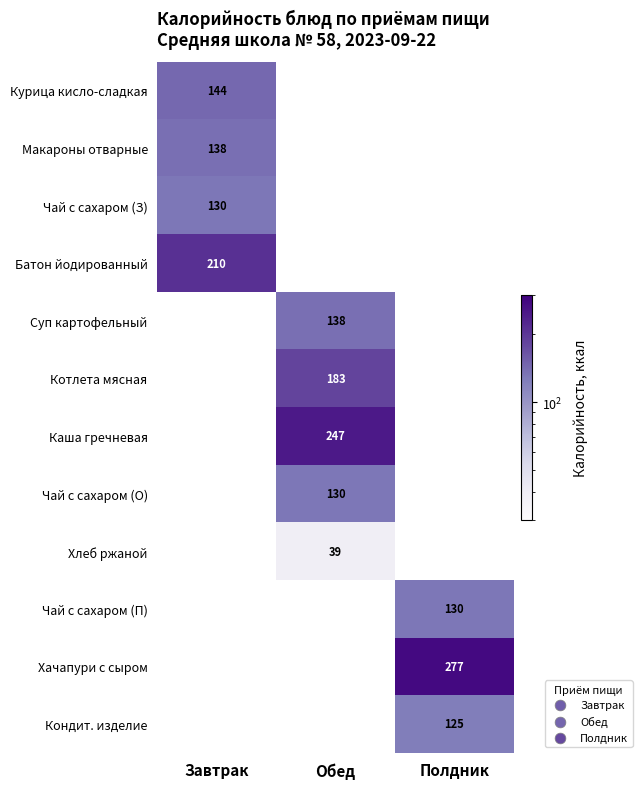

Which category has the lowest value across all series?

Обед